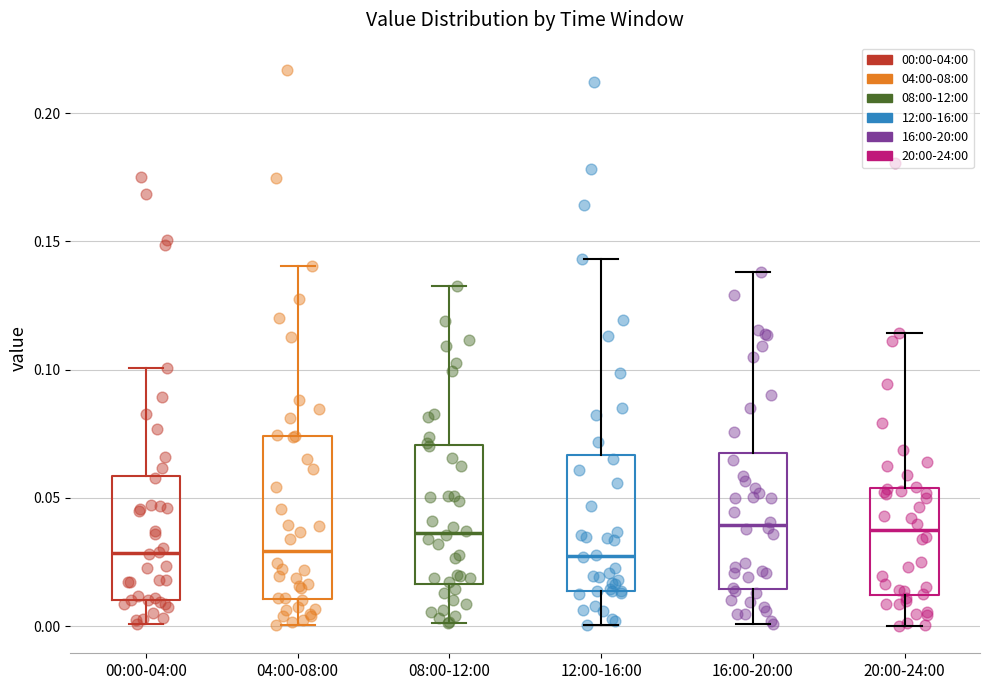

Comparing the boxes themselves (not the whiskers), which one is the tallest?

04:00-08:00